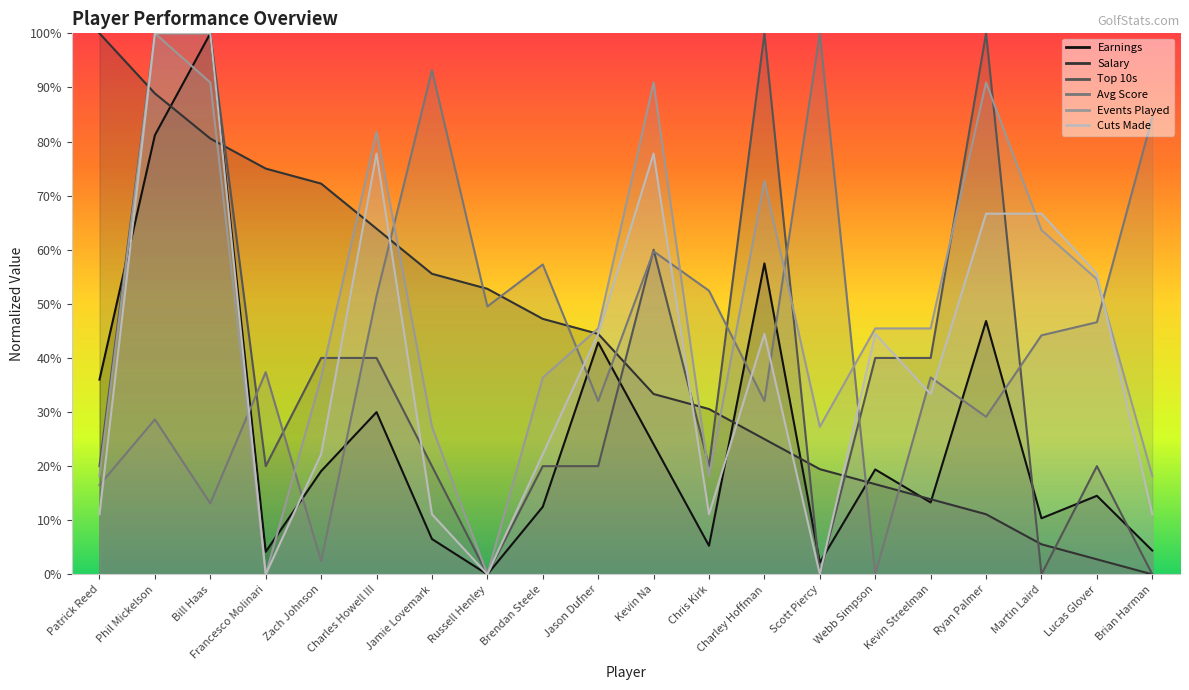

At which category does Top 10s reach its first local valley?

Francesco Molinari